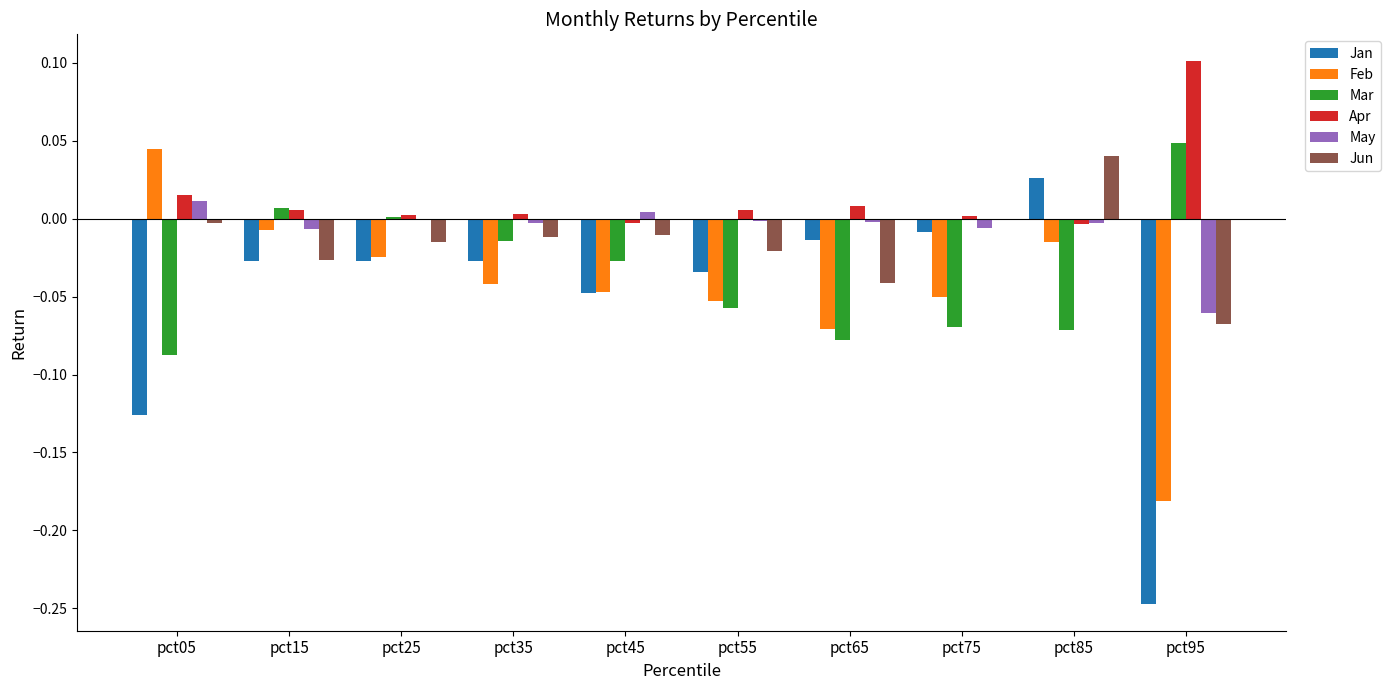

Between pct05 and pct85, which series saw the biggest shift?

Jan